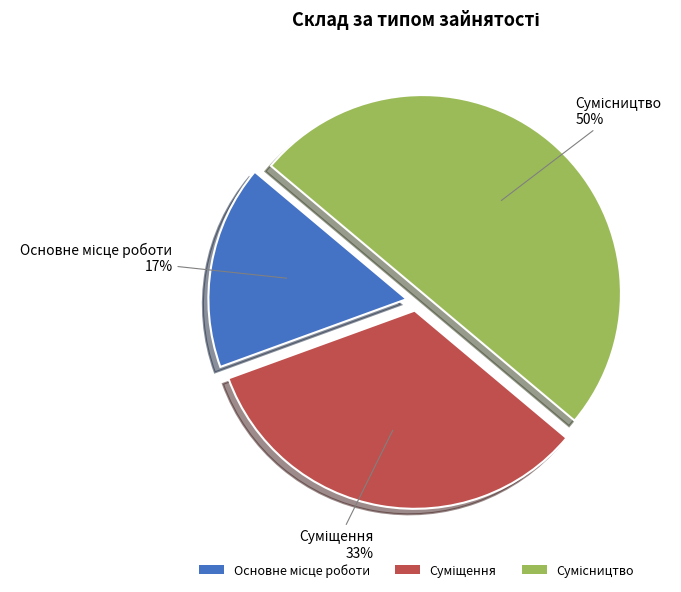

To the nearest percent, what is the difference between the largest and smallest slice percentages?

33%